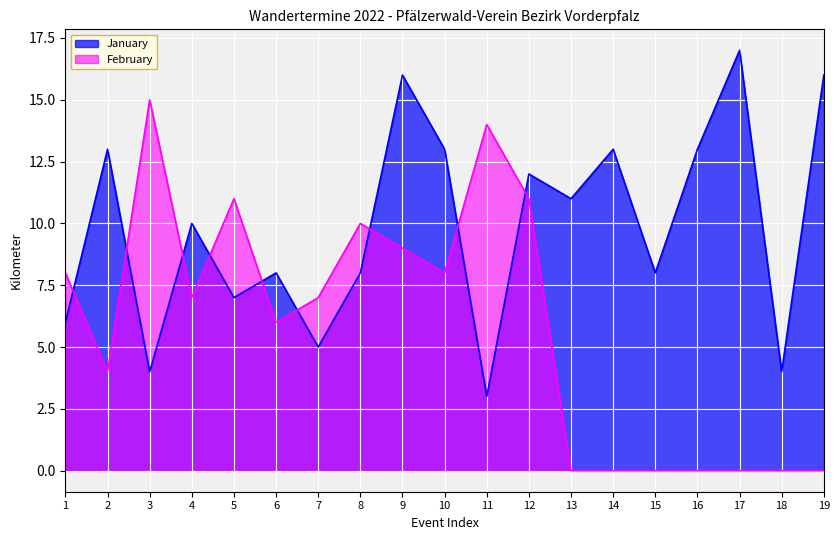

At which category does the chart reach its peak across all series?

17